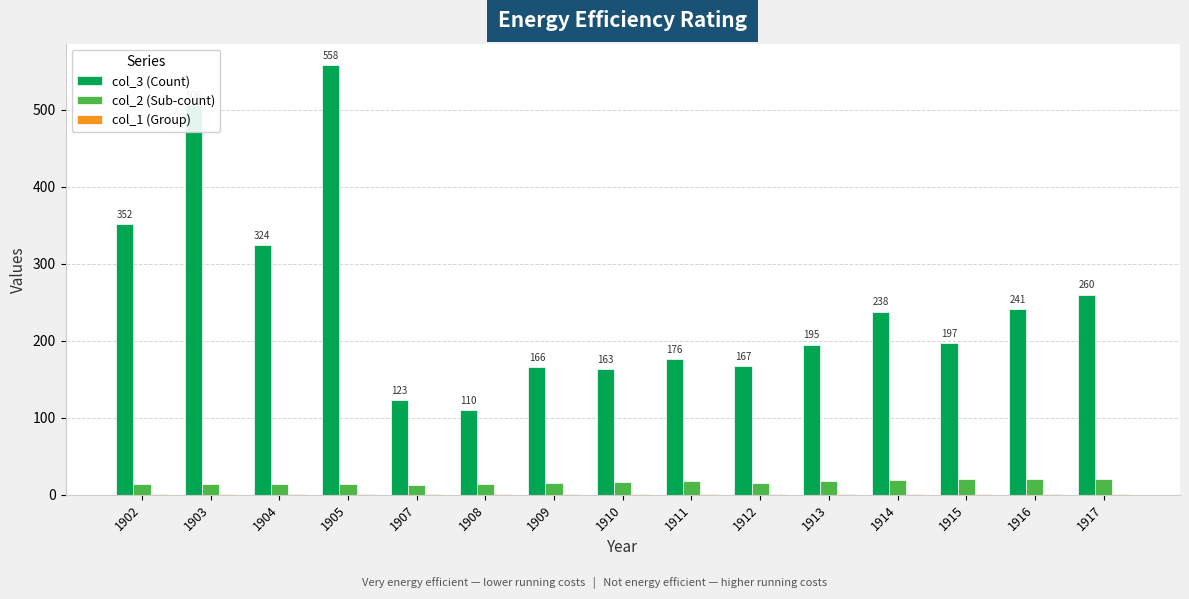

How many categories are shown in the chart?

15